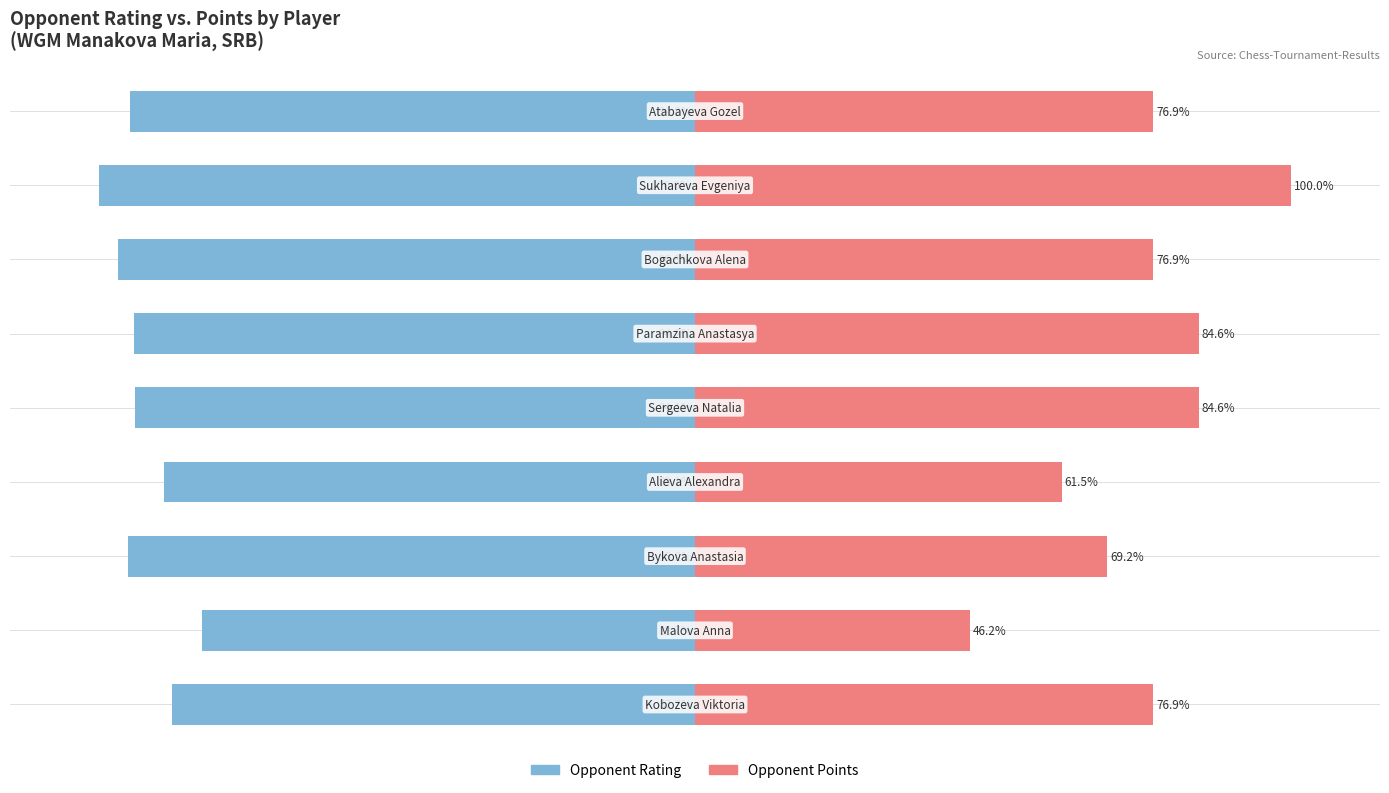

Reading left to right, extract all data points from this chart.

Opponent Rating: 0=-87.7	1=-82.7	2=-95.2	3=-89.1	4=-94.1	5=-94.2	6=-96.9	7=-100.0	8=-94.8
Opponent Points: 0=76.9	1=46.2	2=69.2	3=61.5	4=84.6	5=84.6	6=76.9	7=100.0	8=76.9